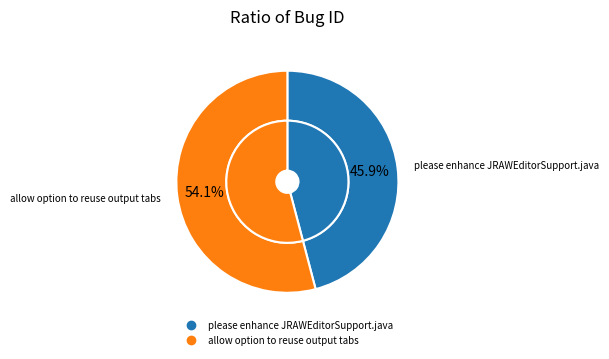

Does any single category account for the majority?

Yes